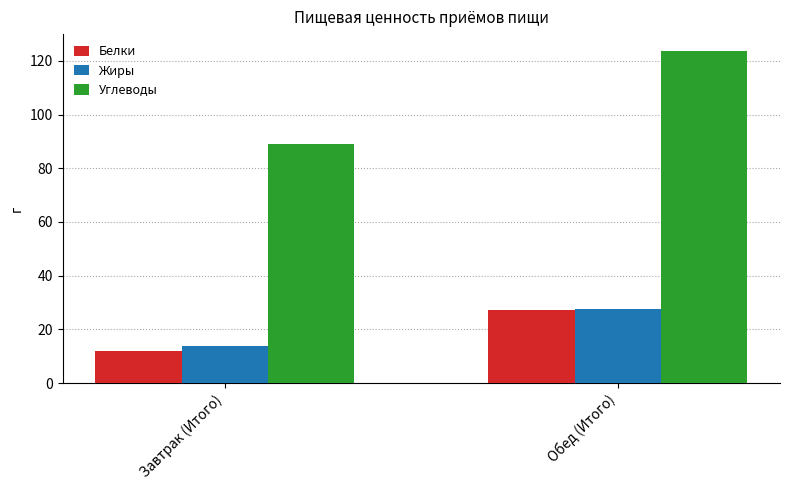

What are all the series names shown in the legend?

Белки, Жиры, Углеводы